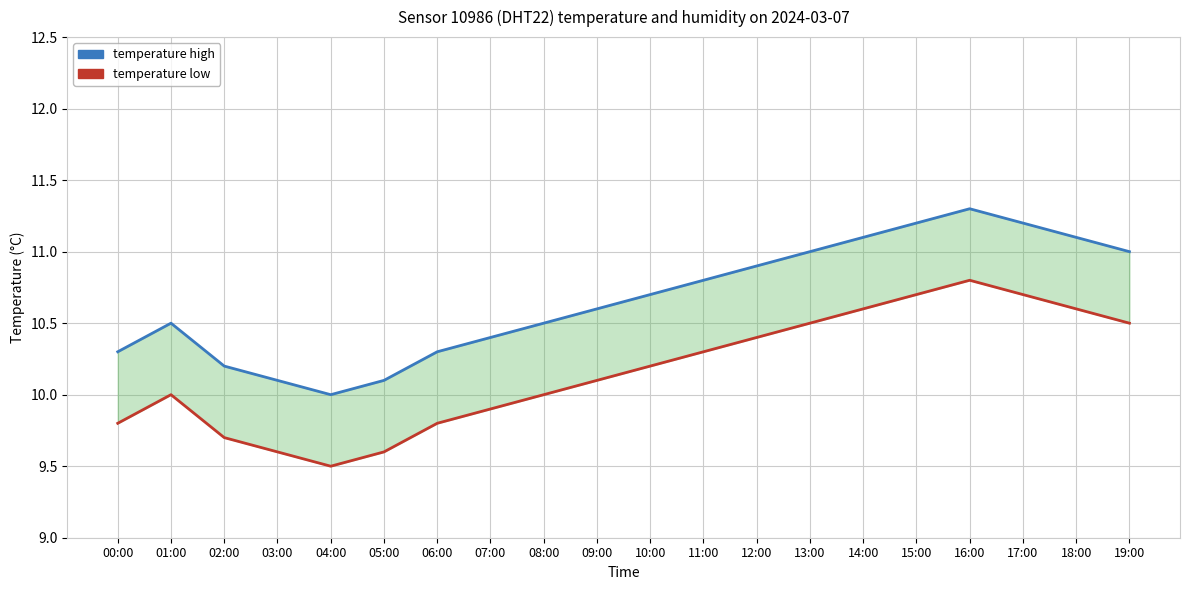

True or false: temperature high has a value of 10.5 at 01:00.

True